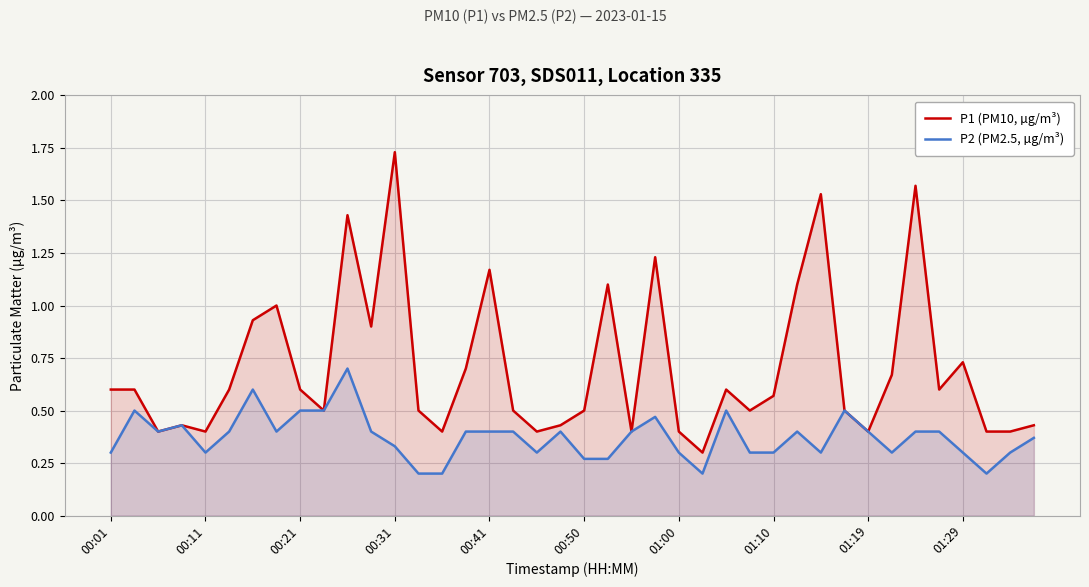

Which series has the largest total across all categories?

P1 (PM10, µg/m³)